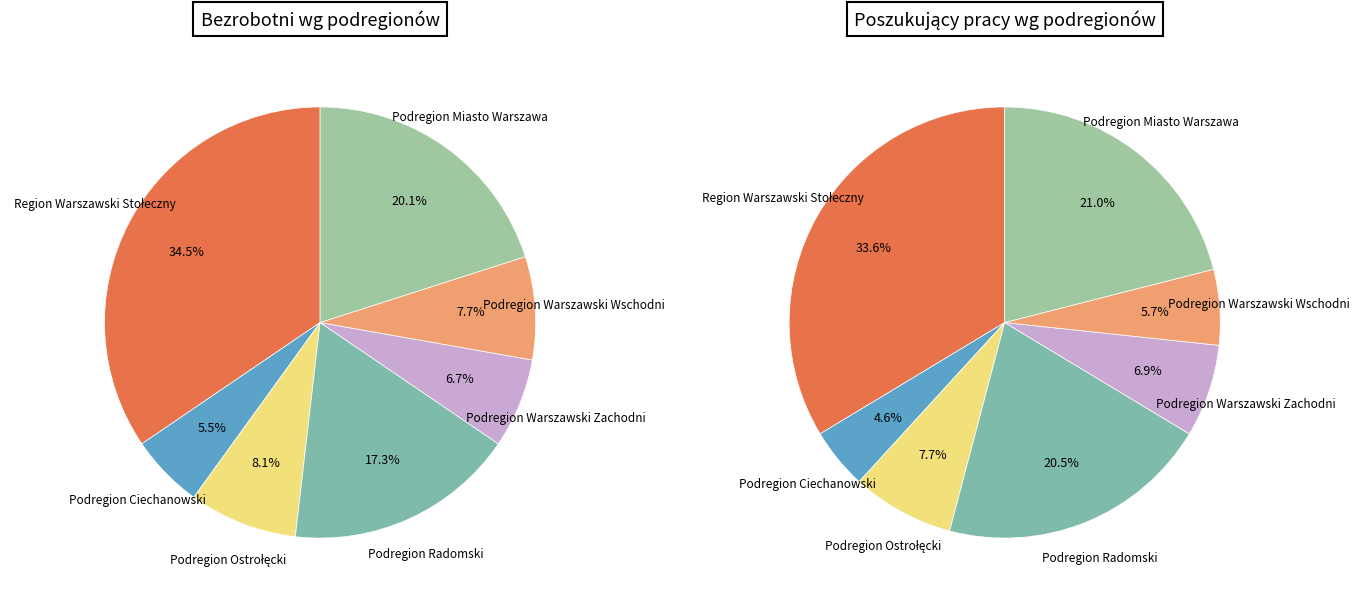

How many slices are in this pie chart?

7